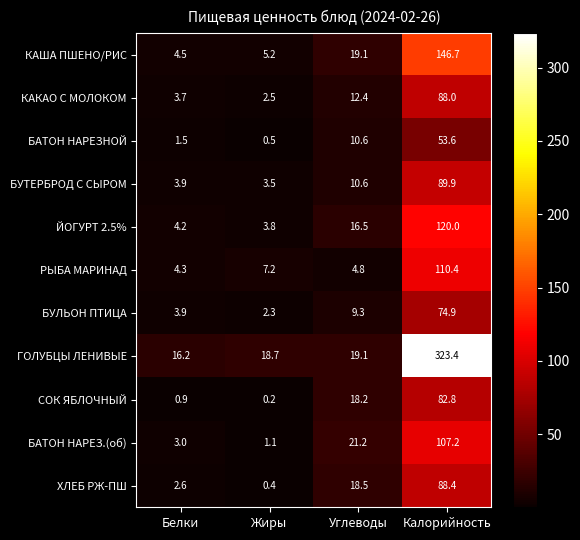

Which series has the largest total across all categories?

ГОЛУБЦЫ ЛЕНИВЫЕ